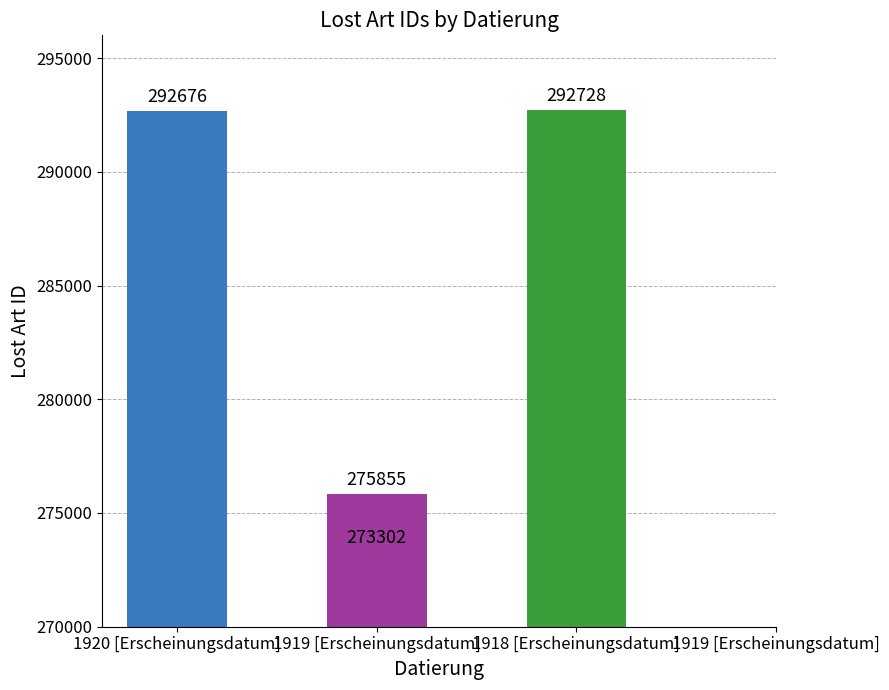

List the labels in order of value, largest first.

1918 [Erscheinungsdatum], 1920 [Erscheinungsdatum], 1919 [Erscheinungsdatum], 1919 [Erscheinungsdatum]